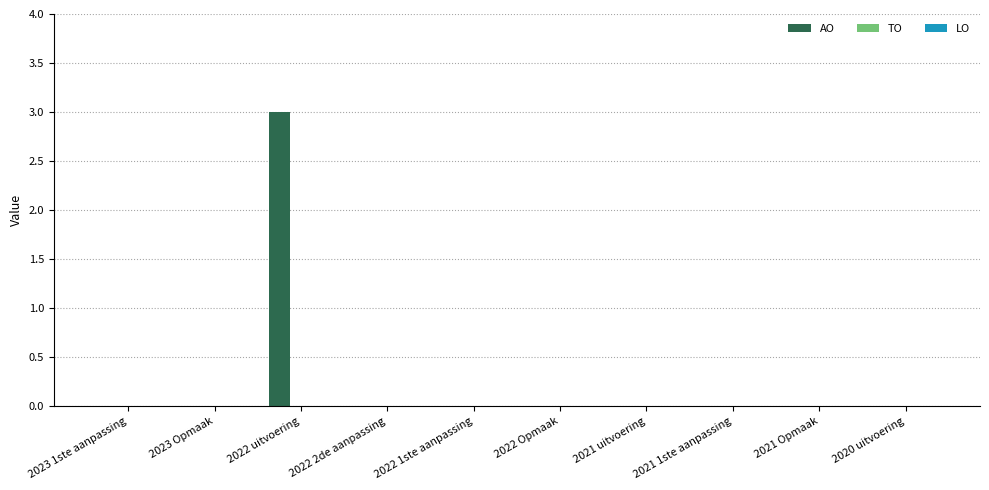

What is the greatest value displayed?

3